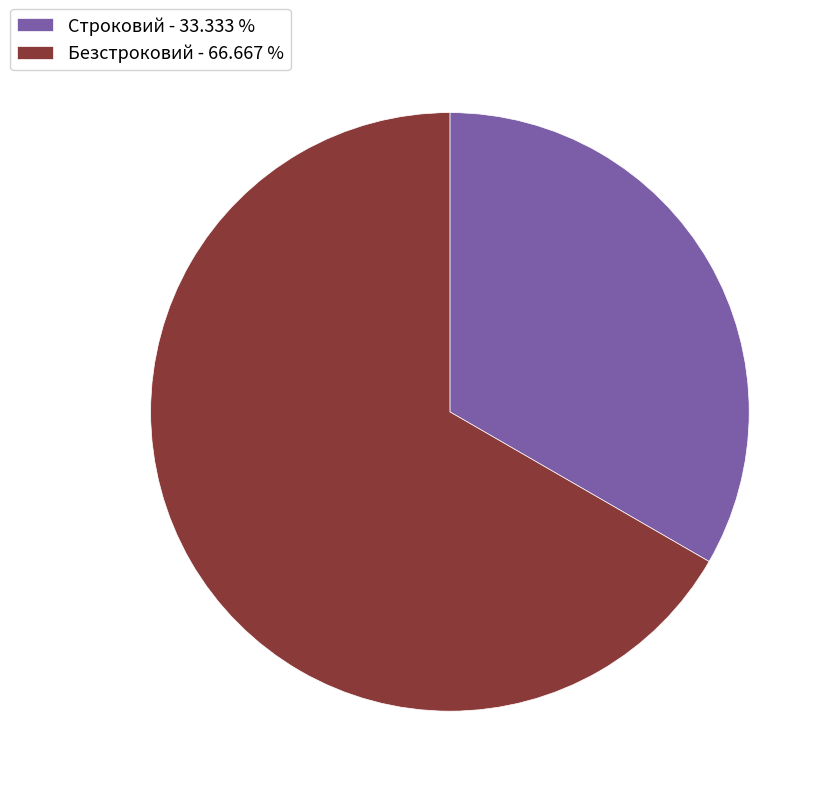

Is the sum of Безстроковий and Строковий greater than half?

Yes